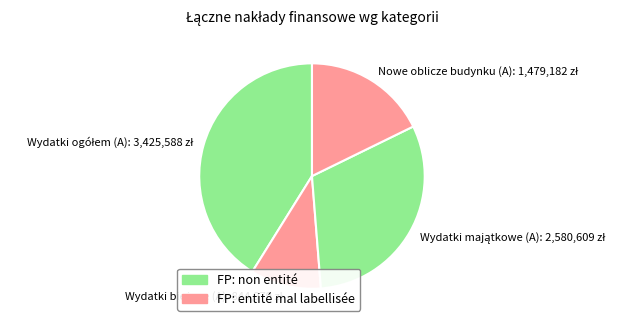

Does any single category account for the majority?

No